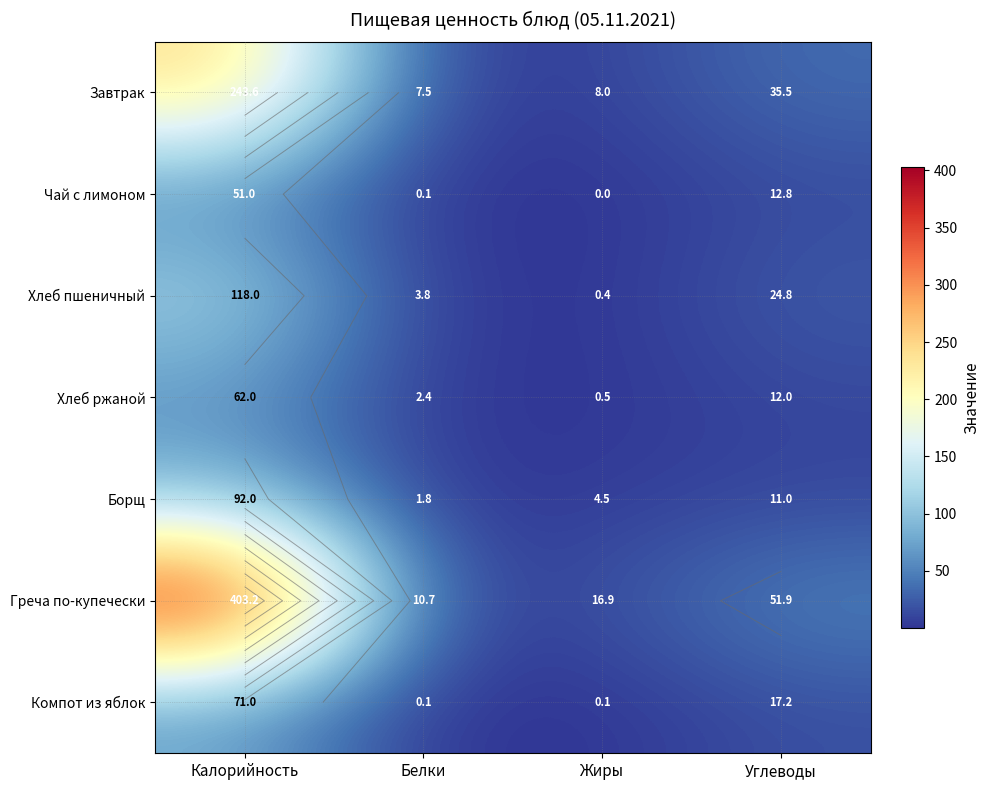

What is the total value across all series at Жиры?

30.4